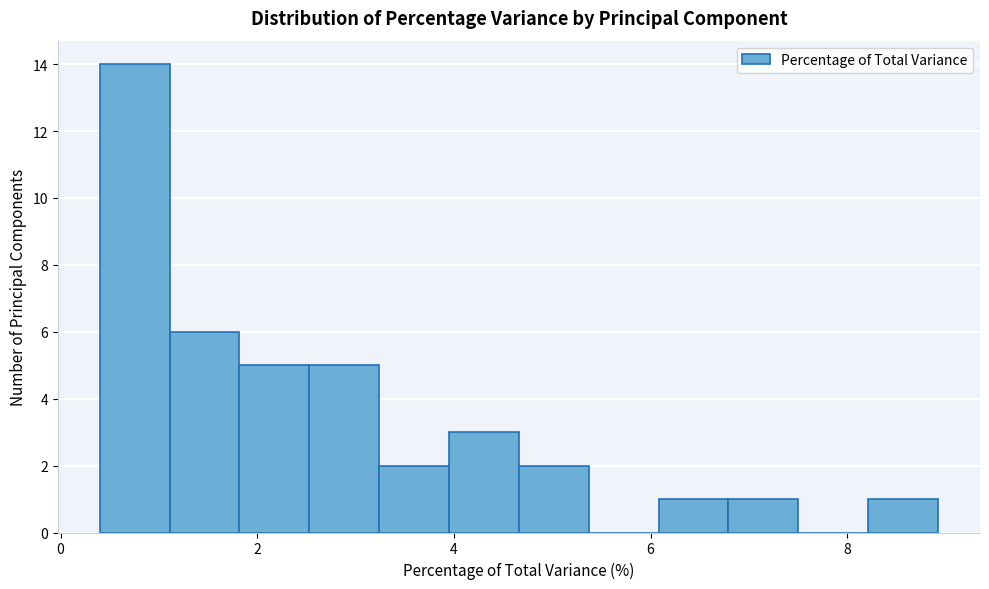

Around what value on the x-axis is the tallest bar? Give the approximate position of its centre, as read against the axis.

0.8